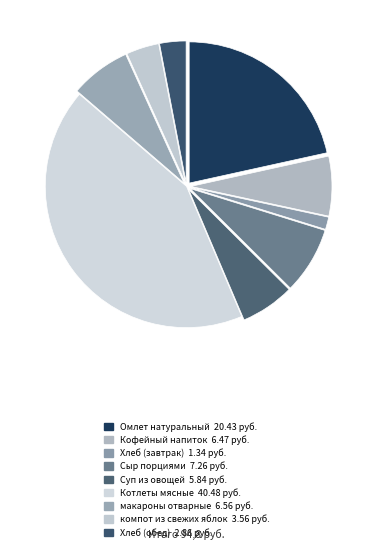

Count the number of slices in the pie.

9